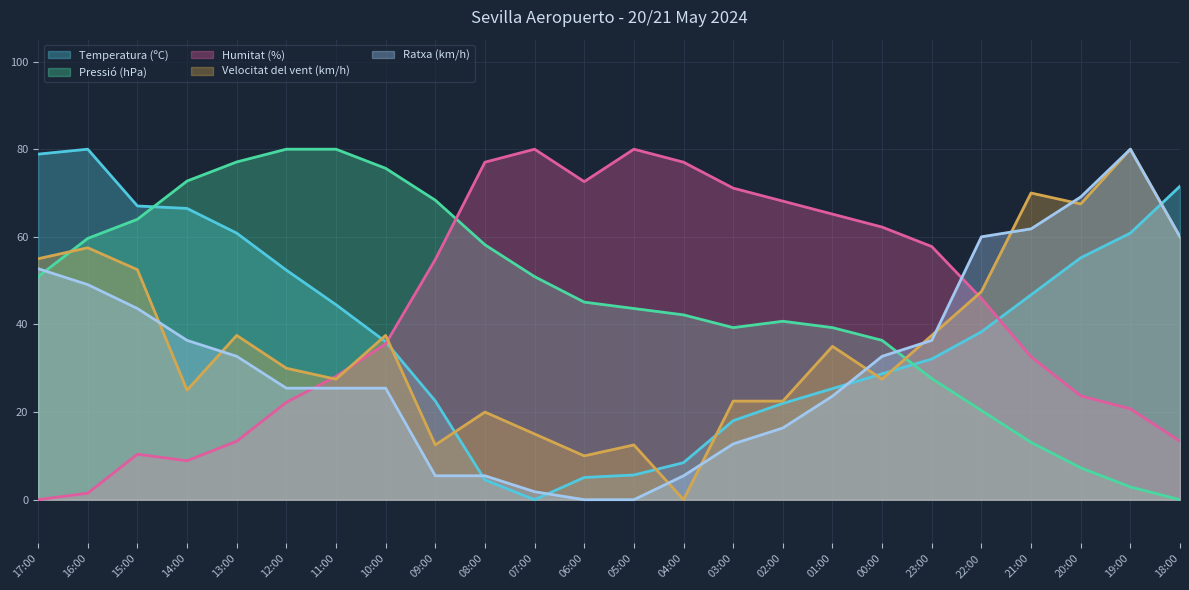

At which category is the sum across all series the highest?

16:00